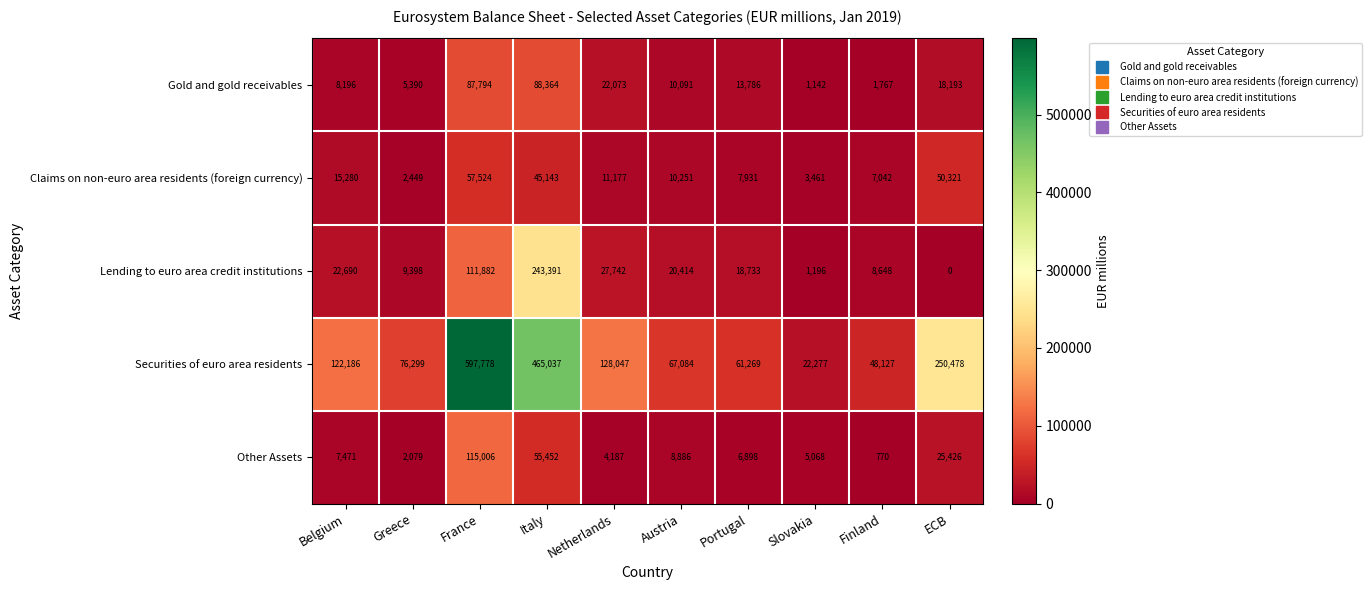

The value of Claims on non-euro area residents (foreign currency) at Austria is 14879. True or false?

False